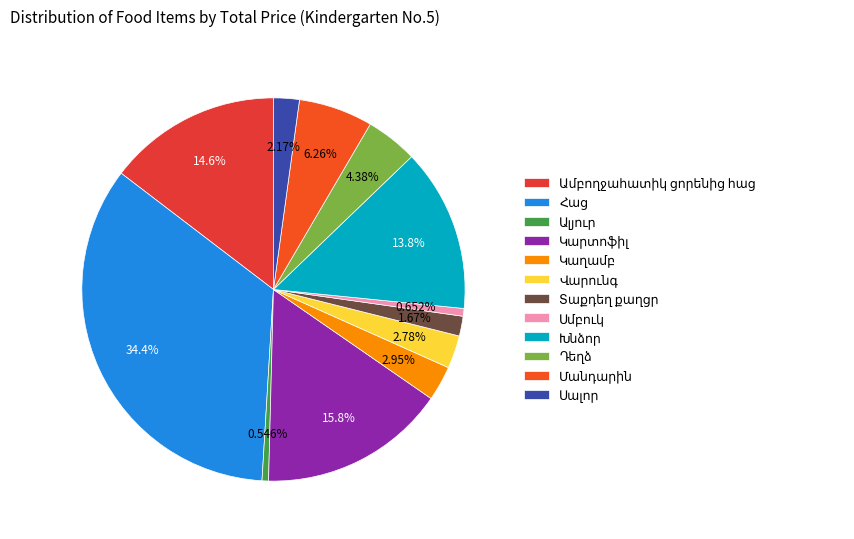

Does Մանդարին represent more than half of the total?

No